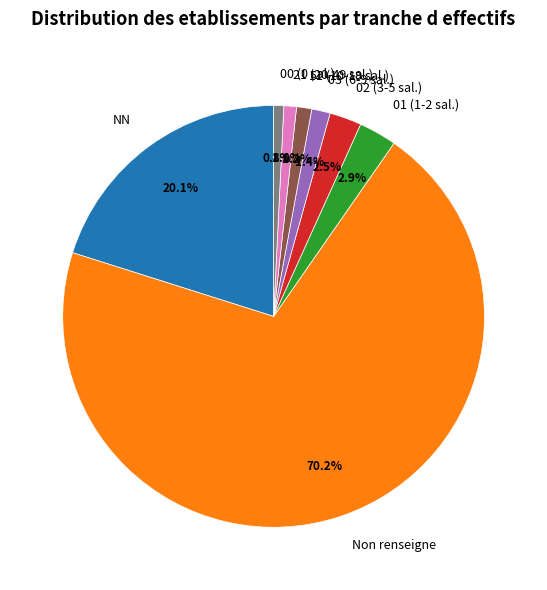

What is the largest slice in the pie chart?

Non renseigne